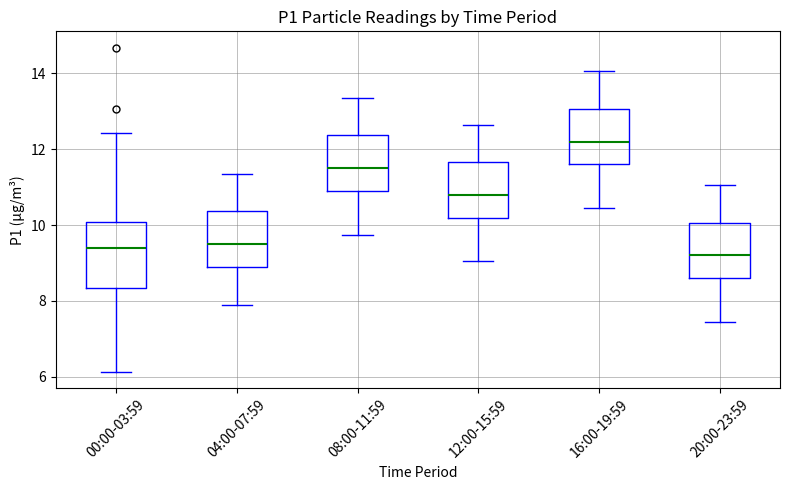

Reading left to right, transcribe this box plot: for each box, give where its median line is, the range the box spans, and where its two whiskers end, as read against the y-axis. The values are not printed on the chart, so give them approximately, as read against the axis.

00:00-03:59: median 9.4, box 8.4 to 10.0, whiskers 6.2 to 12.4
04:00-07:59: median 9.6, box 8.8 to 10.4, whiskers 8.0 to 11.4
08:00-11:59: median 11.6, box 11.0 to 12.4, whiskers 9.8 to 13.4
12:00-15:59: median 10.8, box 10.2 to 11.6, whiskers 9.0 to 12.6
16:00-19:59: median 12.2, box 11.6 to 13.0, whiskers 10.4 to 14.0
20:00-23:59: median 9.2, box 8.6 to 10.0, whiskers 7.4 to 11.0